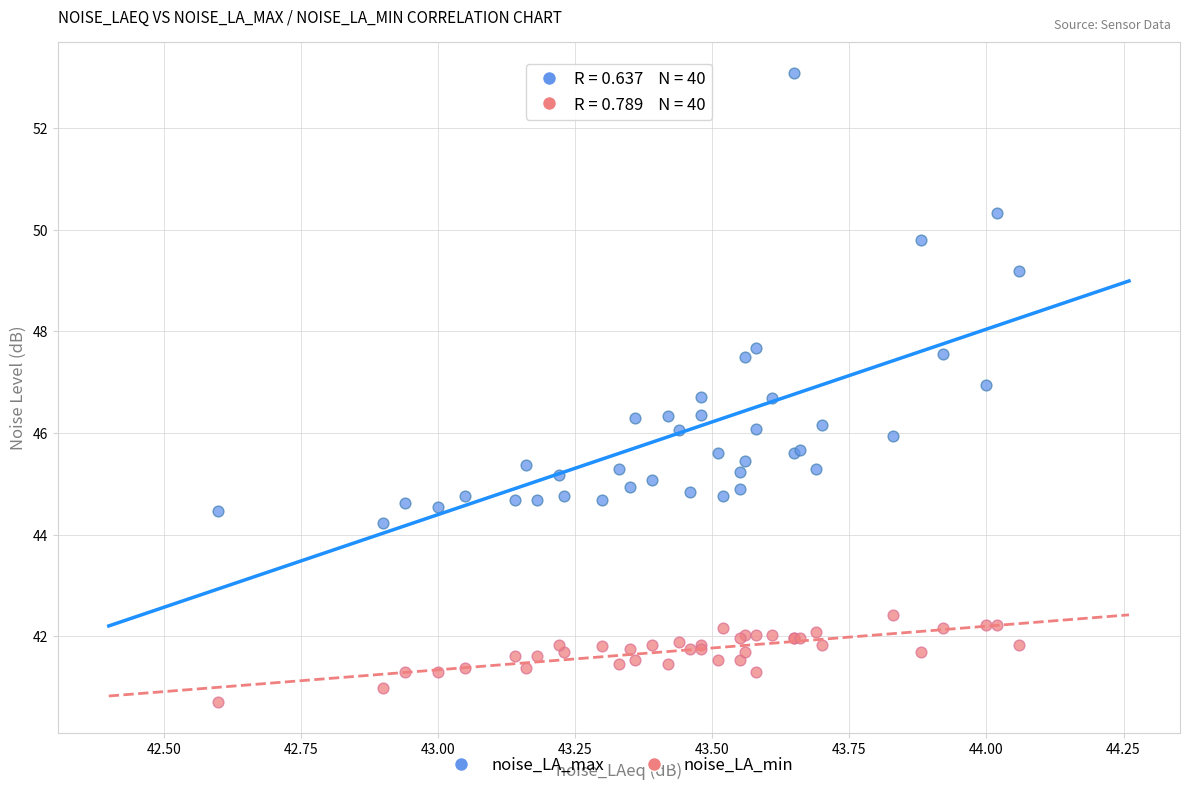

Which series contains the lowest Y value?

noise_LA_min